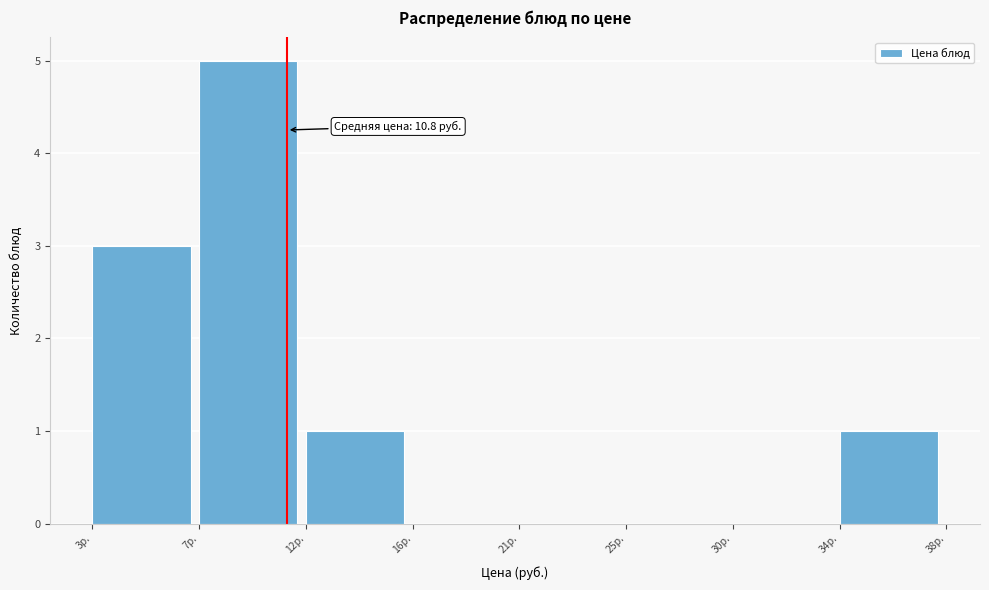

Reading right to left, list all the values displayed in this chart.

34р.=1	30р.=0	25р.=0	21р.=0	16р.=0	12р.=1	7р.=5	3р.=3